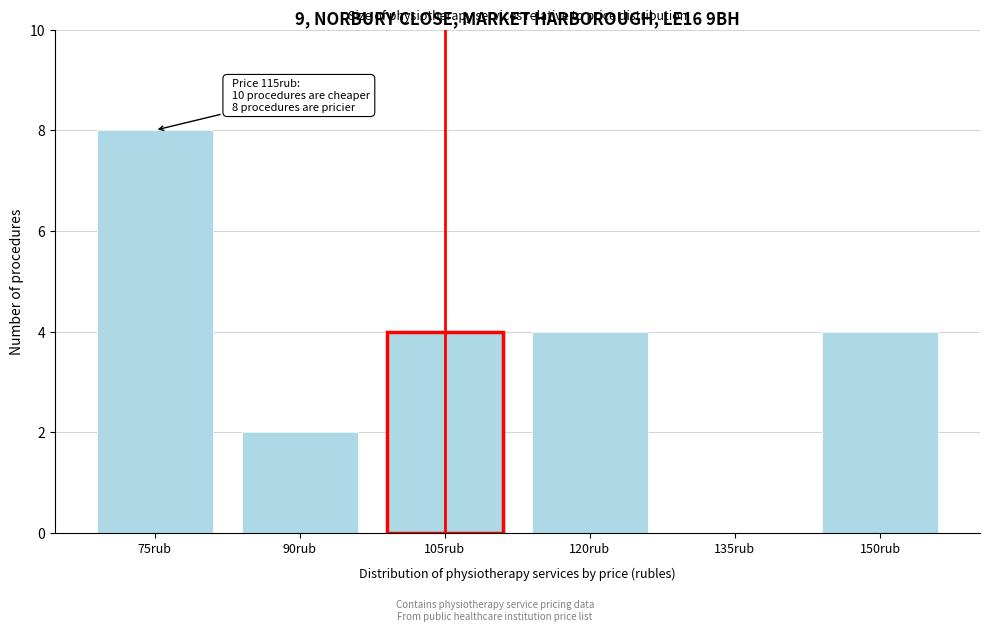

Reading right to left, list all the values displayed in this chart.

150rub=4	135rub=0	120rub=4	105rub=4	90rub=2	75rub=8